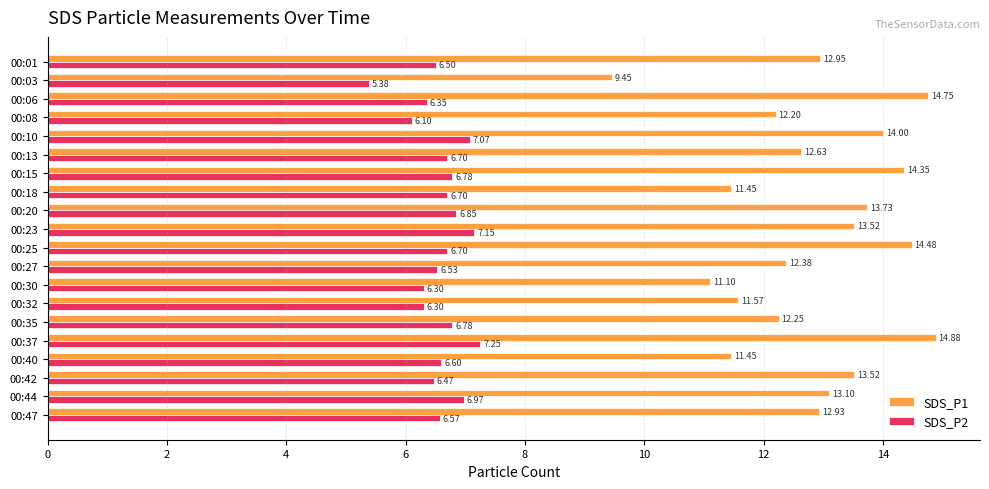

Which series has the widest spread of values?

SDS_P1